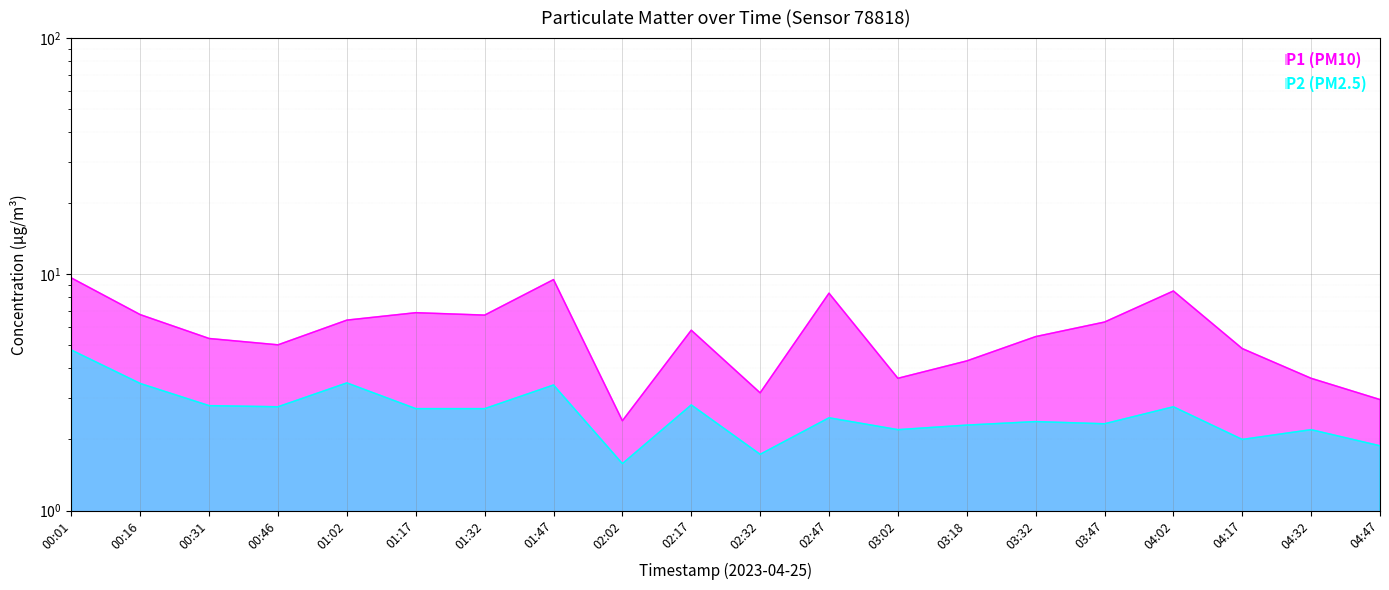

At how many categories does at least one series exceed 2?

20